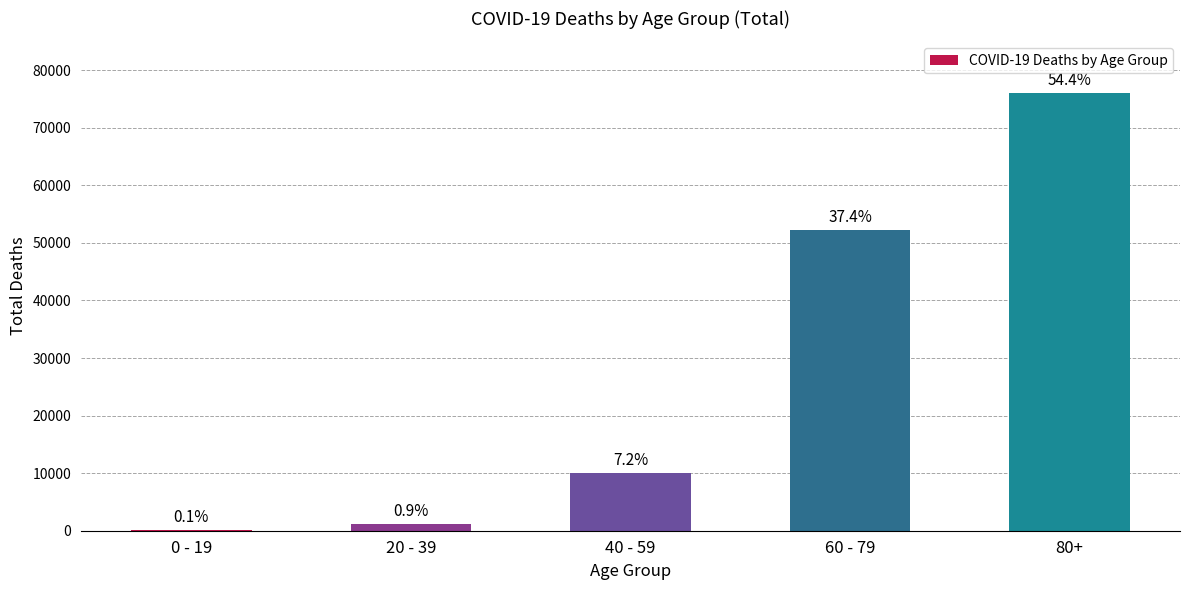

Rank the categories by value from lowest to highest.

0 - 19, 20 - 39, 40 - 59, 60 - 79, 80+